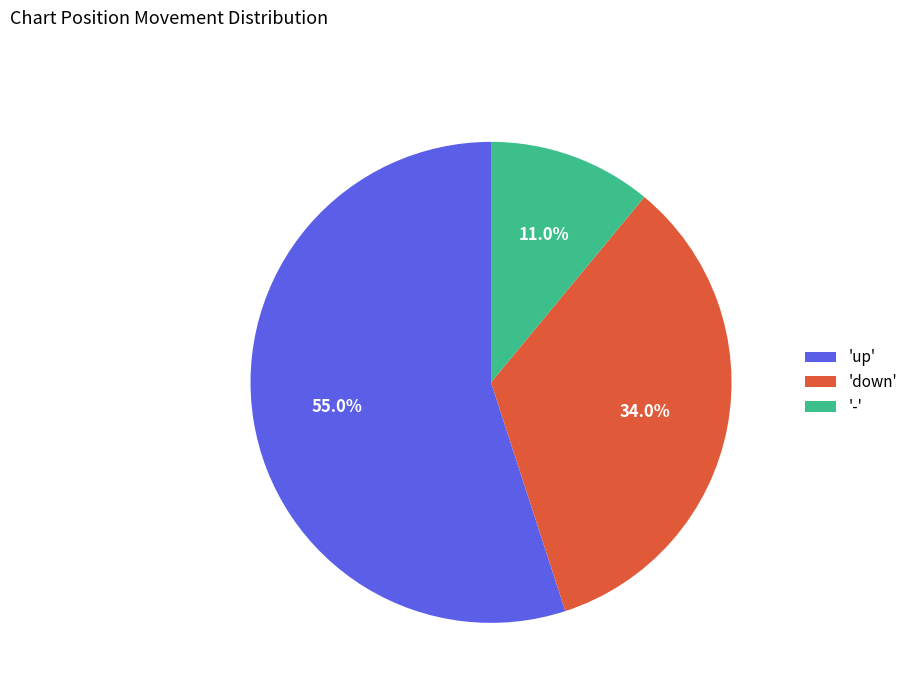

What percentage do 'down' and 'up' together represent?

89.0%